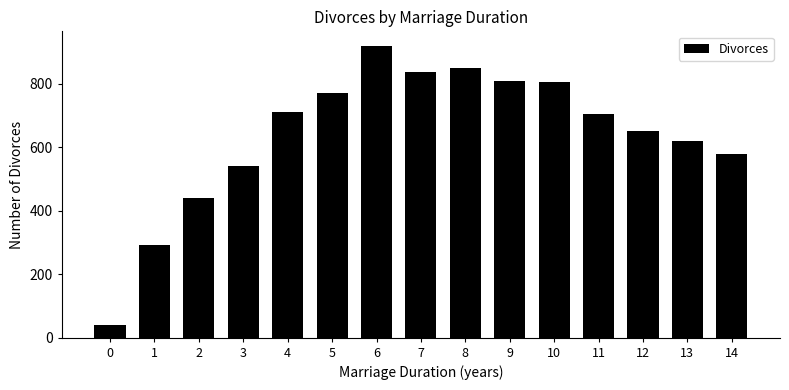

Approximately how many times larger is the value at 2 compared to 7?

0.5